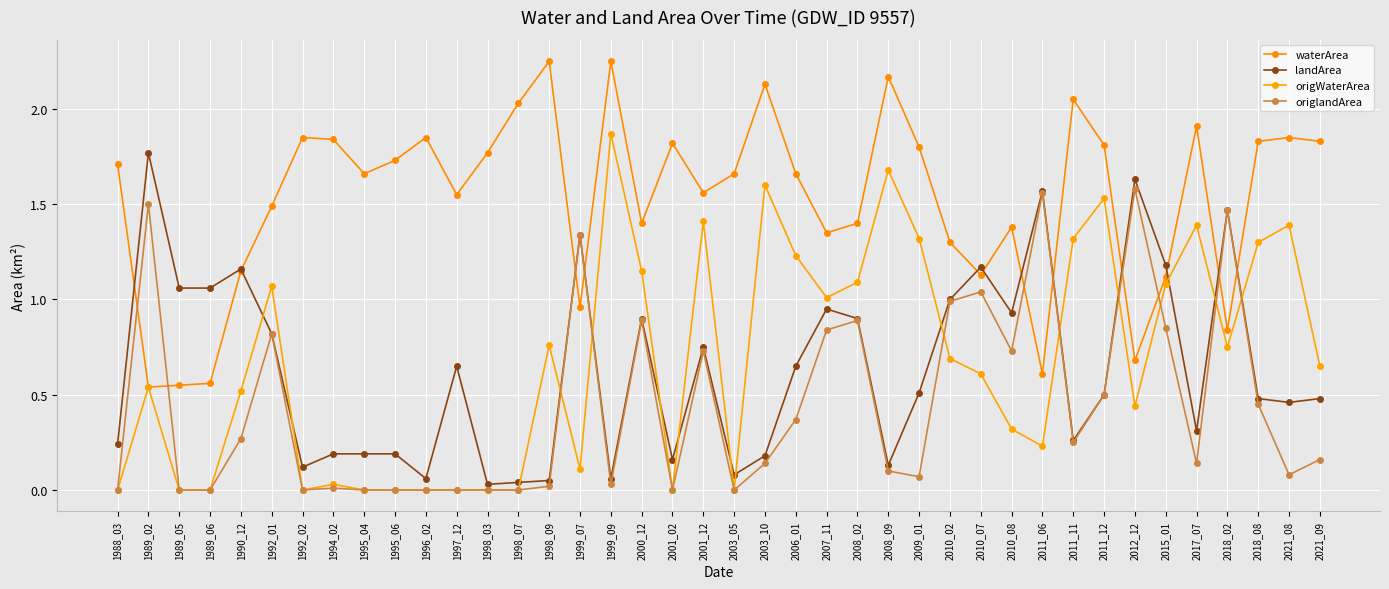

What is the total value across all series at 1988_03?

1.9